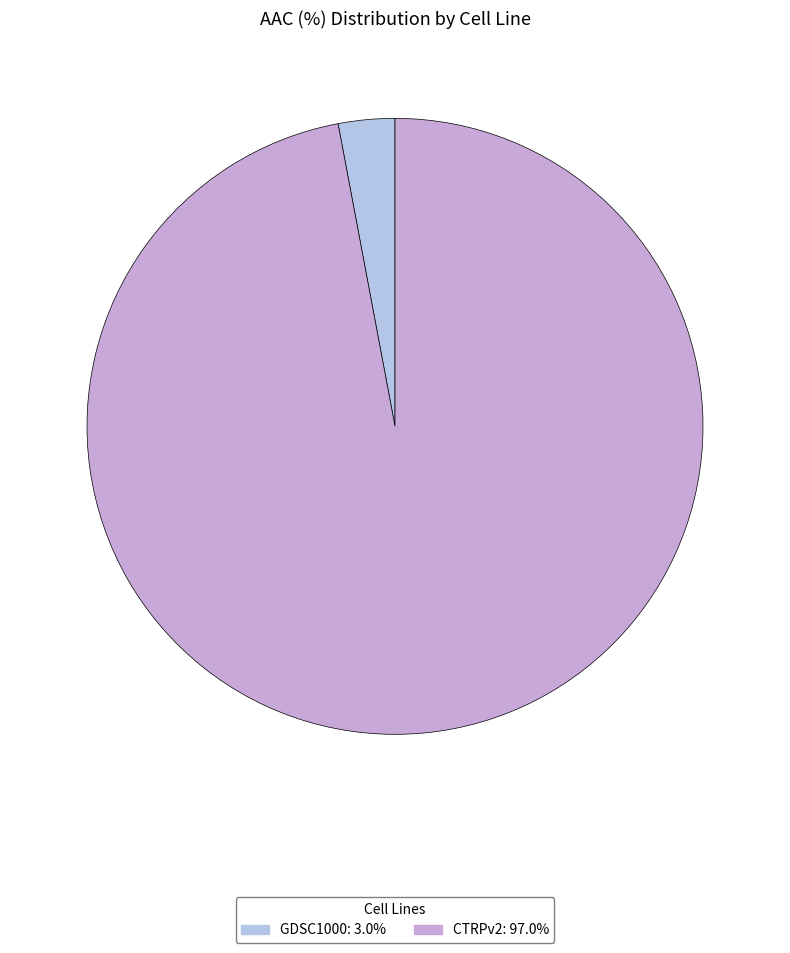

Which slice represents more than half of the pie?

CTRPv2